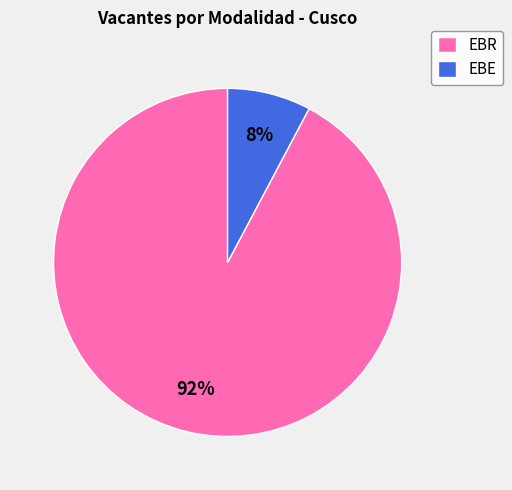

To the nearest percent, what is the average slice percentage?

50%